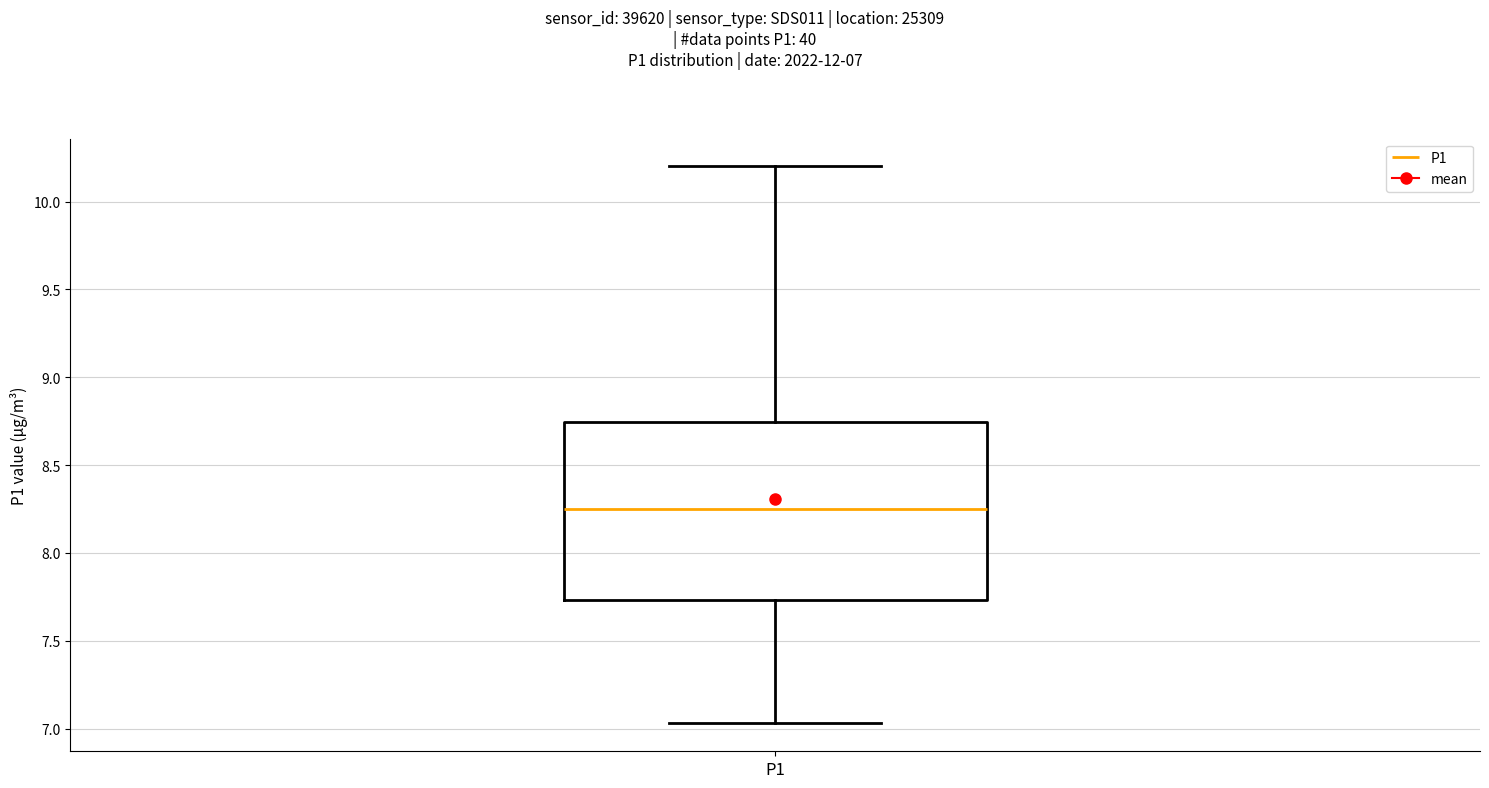

Where is the upper edge of the box for P1 on the y-axis? The values are not printed on the chart, so give them approximately, as read against the axis.

8.75